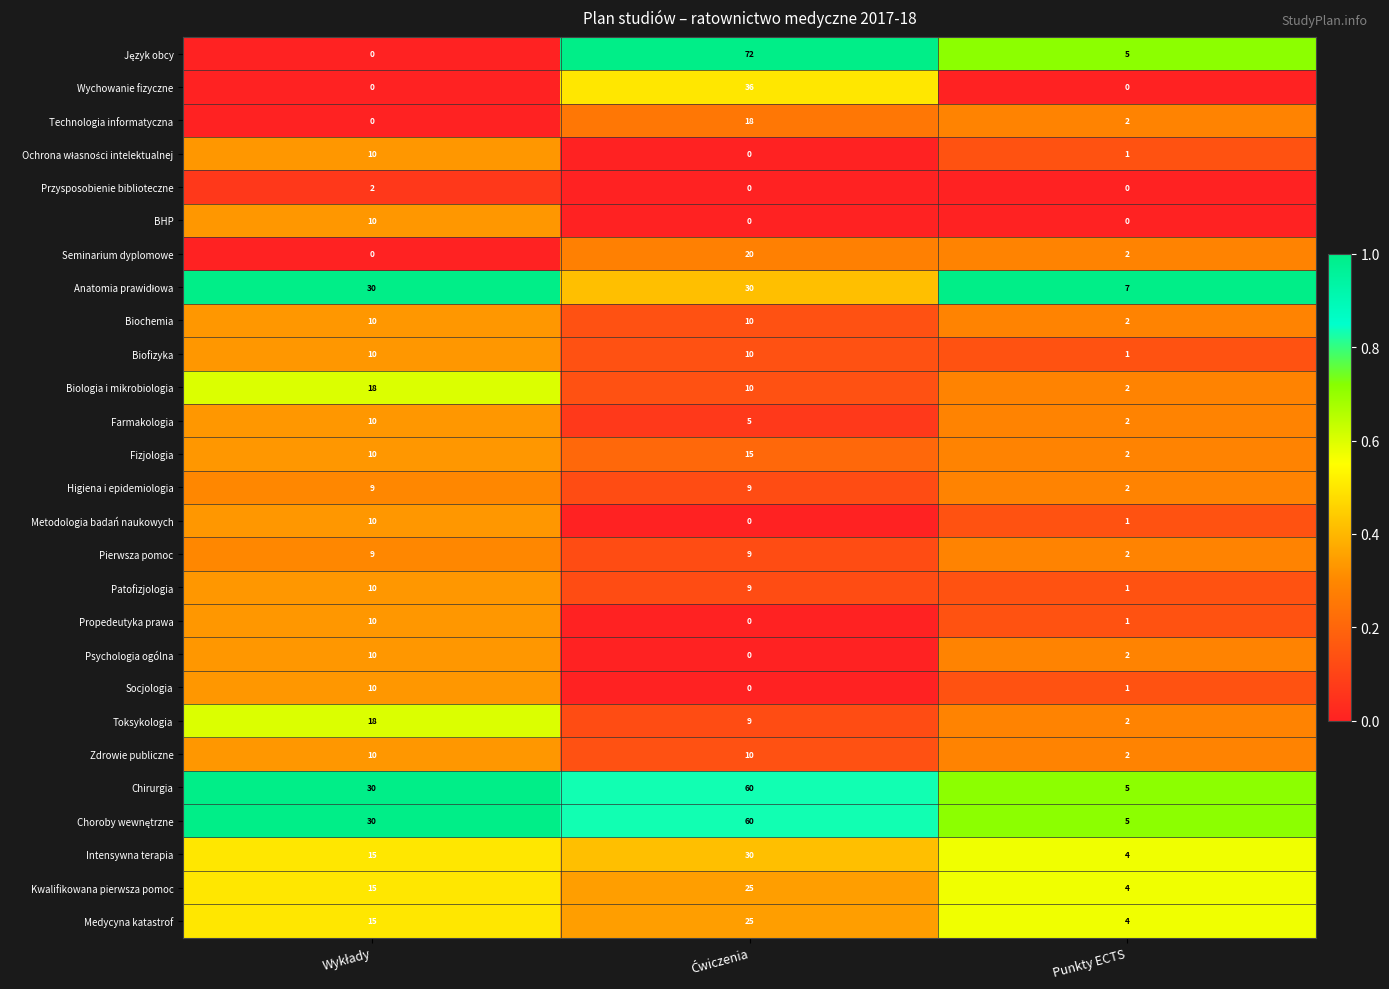

What is the sum of all Patofizjologia values?

20